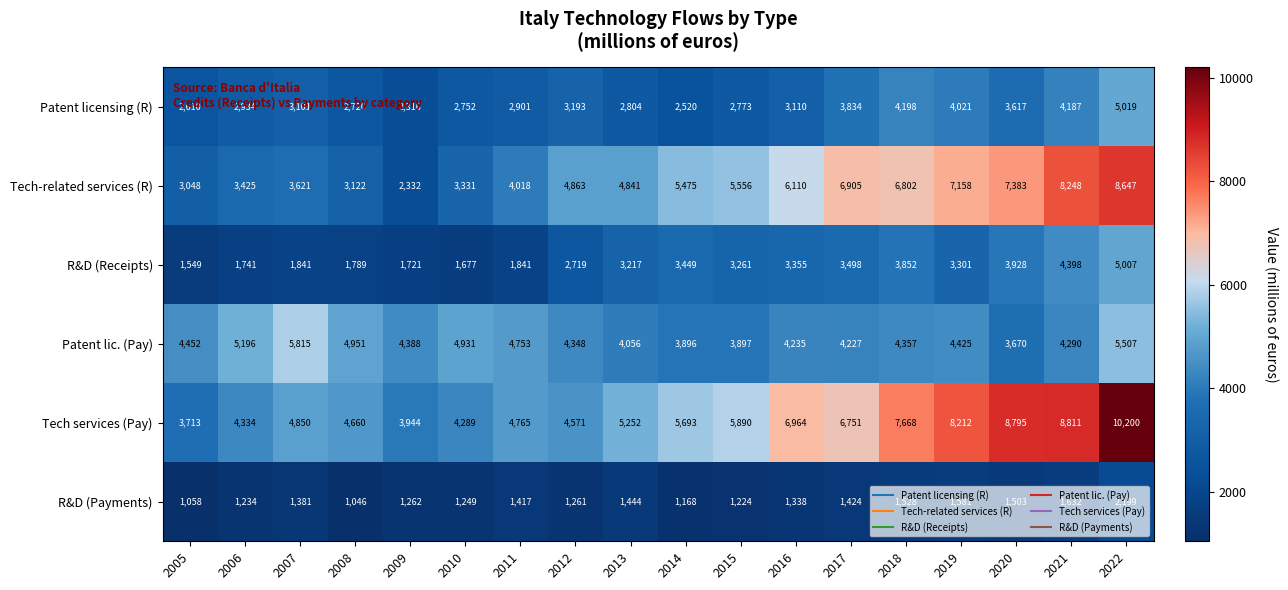

Rank the series by their maximum value, from highest to lowest.

Tech services (Pay), Tech-related services (R), Patent lic. (Pay), Patent licensing (R), R&D (Receipts), R&D (Payments)